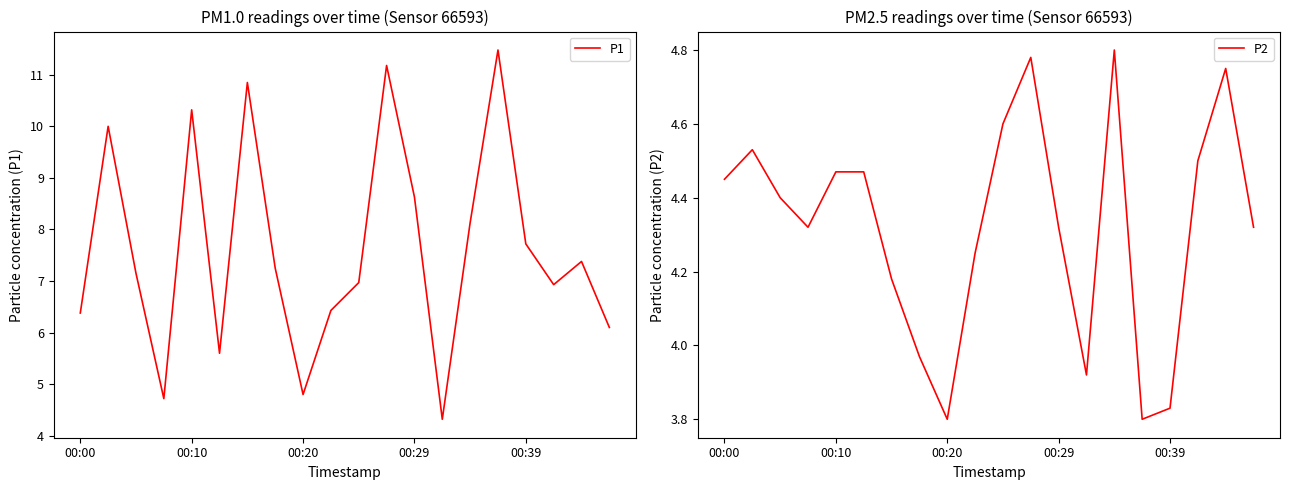

What is the average value of the P1 series?

7.6